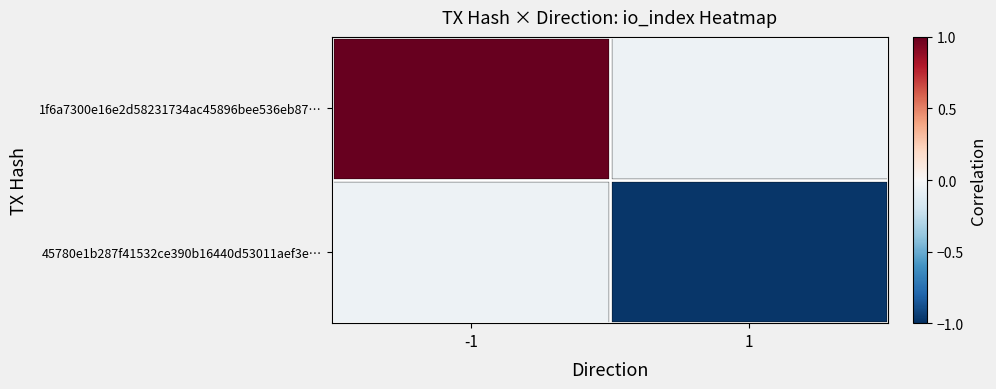

Count the number of data series in this chart.

2